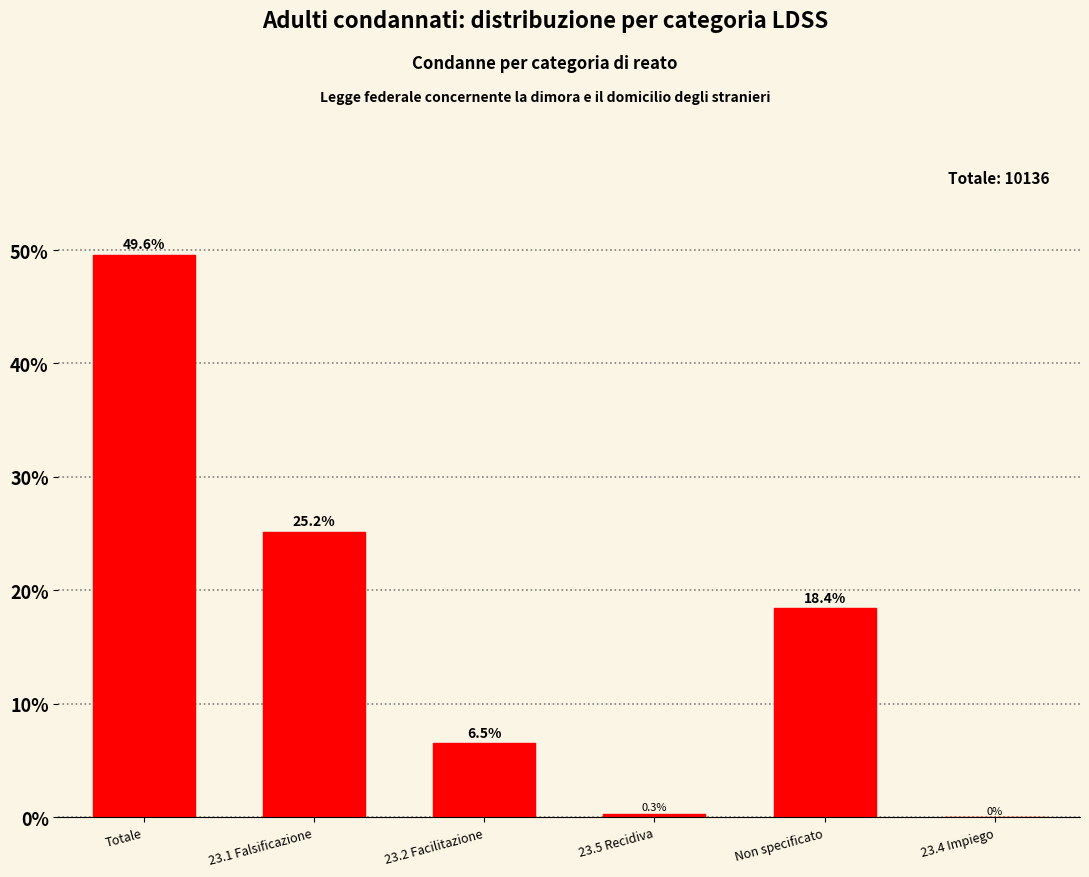

Reading left to right, list all the values displayed in this chart.

Totale=49.6	23.1 Falsificazione=25.2	23.2 Facilitazione=6.5	23.5 Recidiva=0.3	Non specificato=18.4	23.4 Impiego=0.0